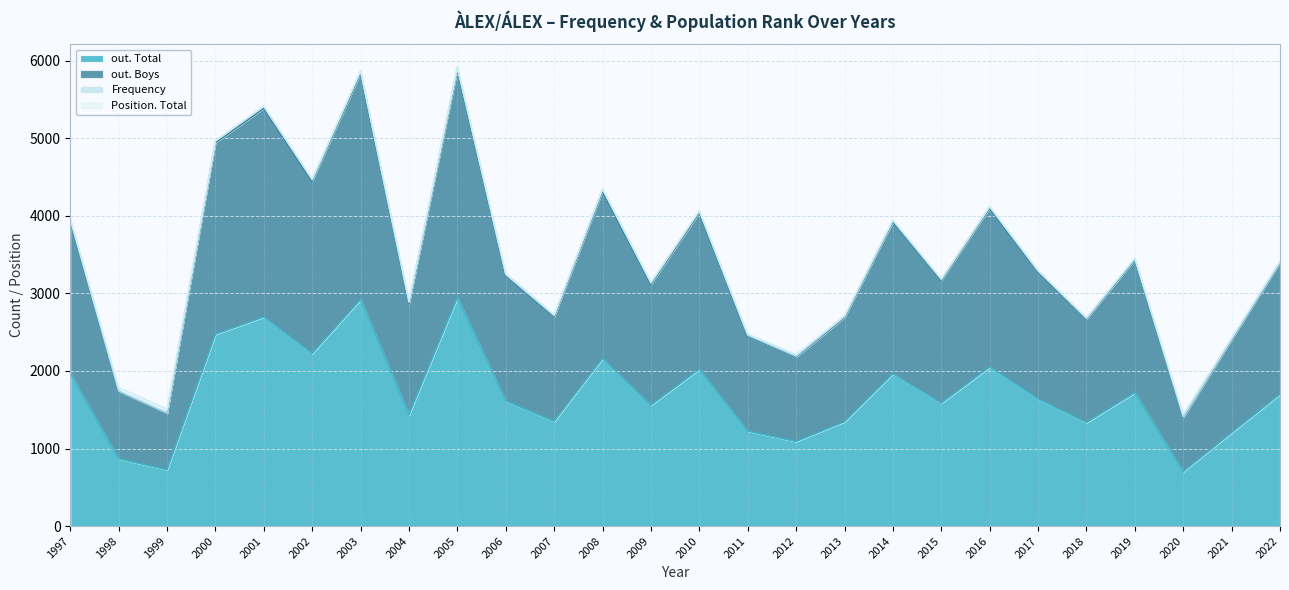

Is the value of out. Boys at 2018 greater than the value of out. Total at 2006?

Yes